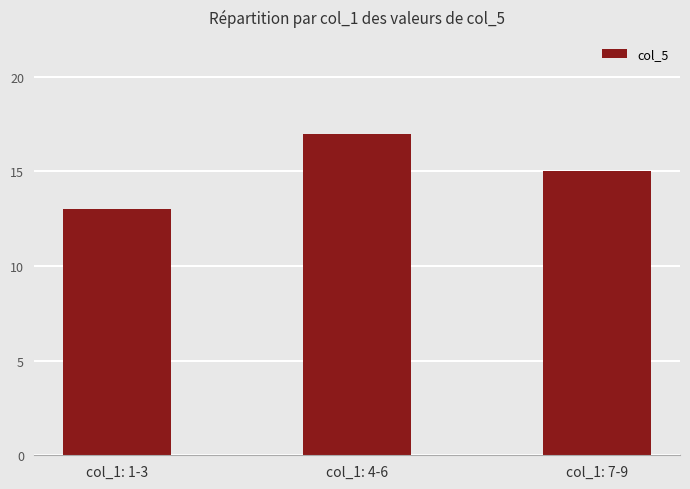

True or false: the data shows 8 at col_1: 7-9.

False